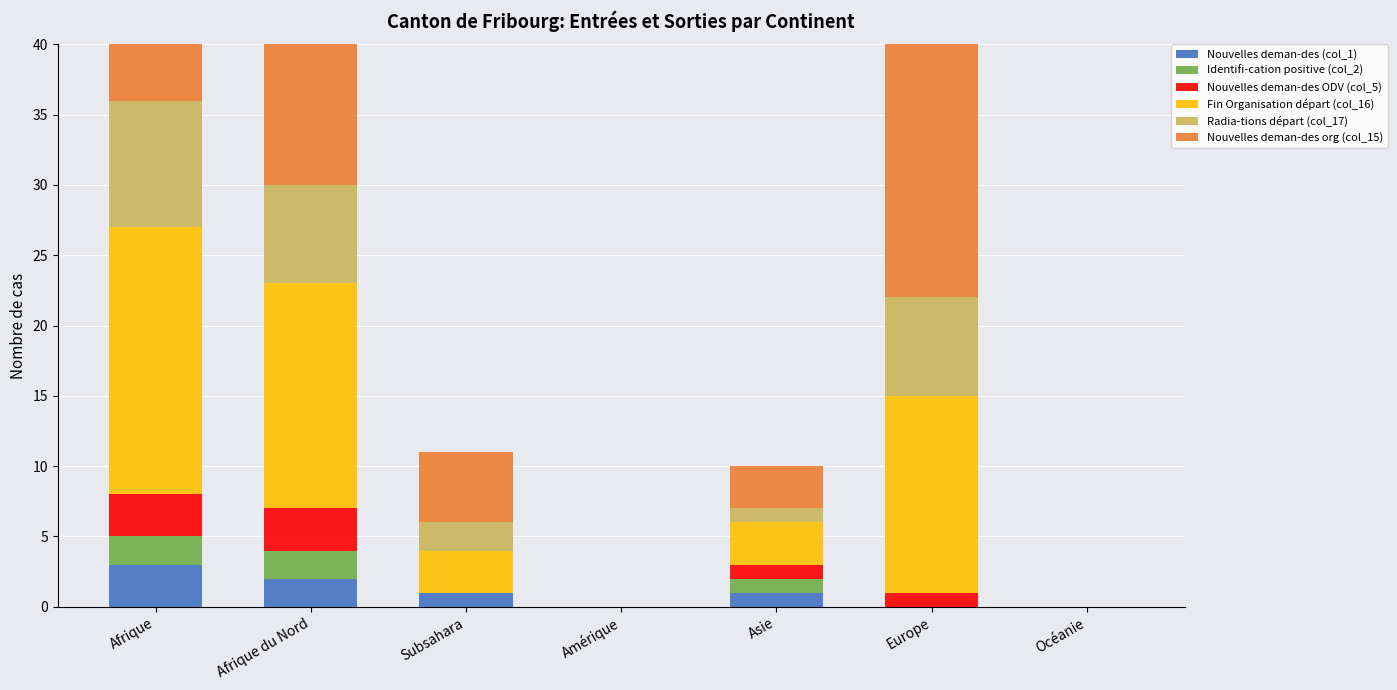

What is the sum of the Identifi-cation positive (col_2) values at Amérique and Afrique du Nord?

2